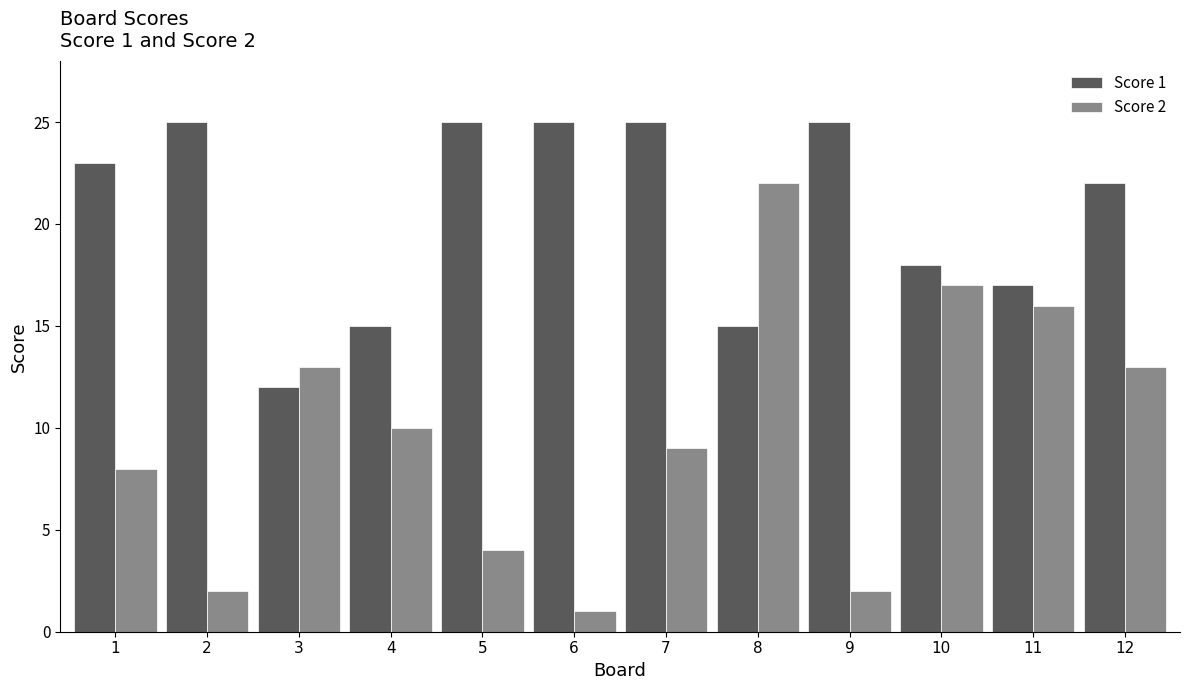

Is the value of Score 2 at 10 greater than the value of Score 1 at 1?

No